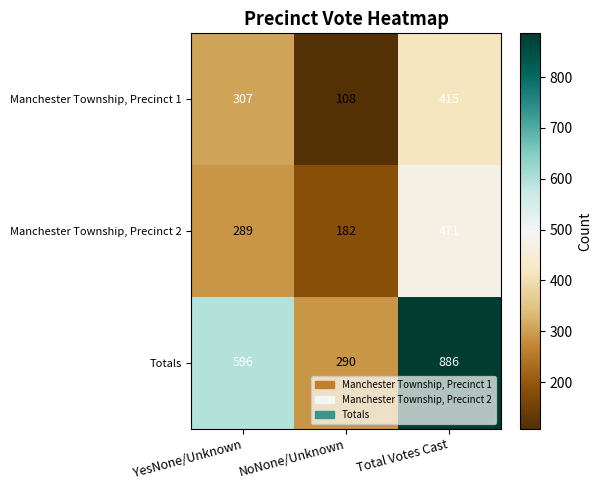

Which series has the largest range (max minus min)?

Totals